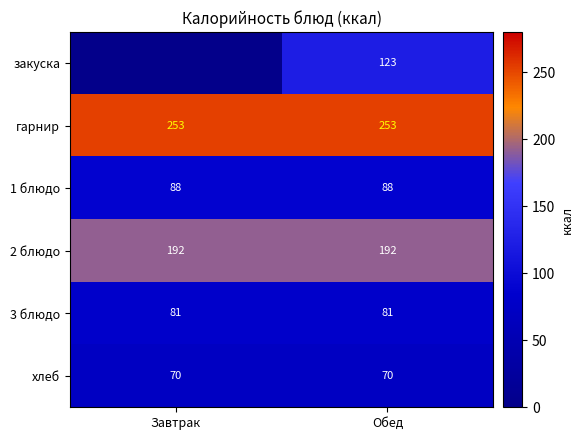

What is the total value across all series at Обед?

807